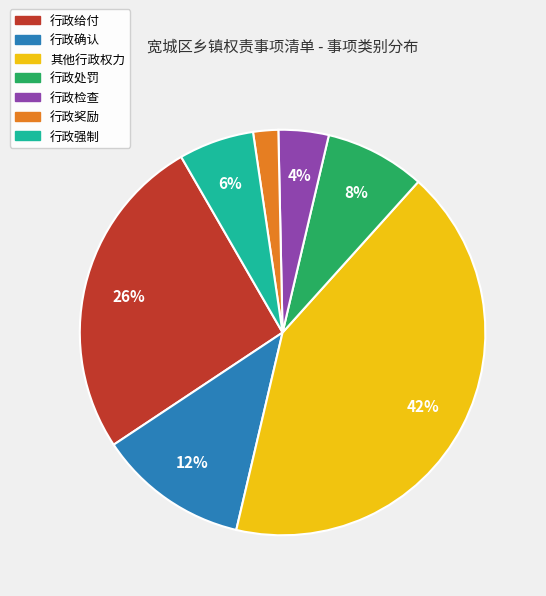

What is the ratio of the value at 行政奖励 to the value at 行政给付?

0.1